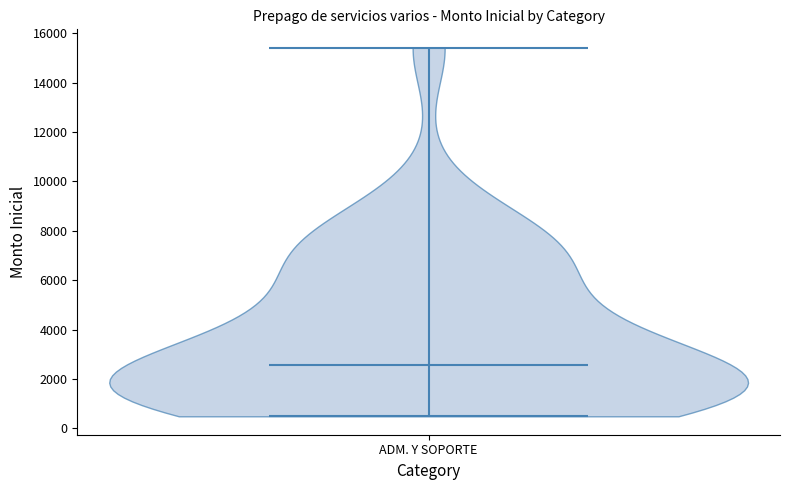

Read this violin plot against the y-axis: where its median line is, and the lowest and highest points the violin reaches. The values are not printed on the chart, so give them approximately, as read against the axis.

median line 2600, lowest point 400, highest point 15400